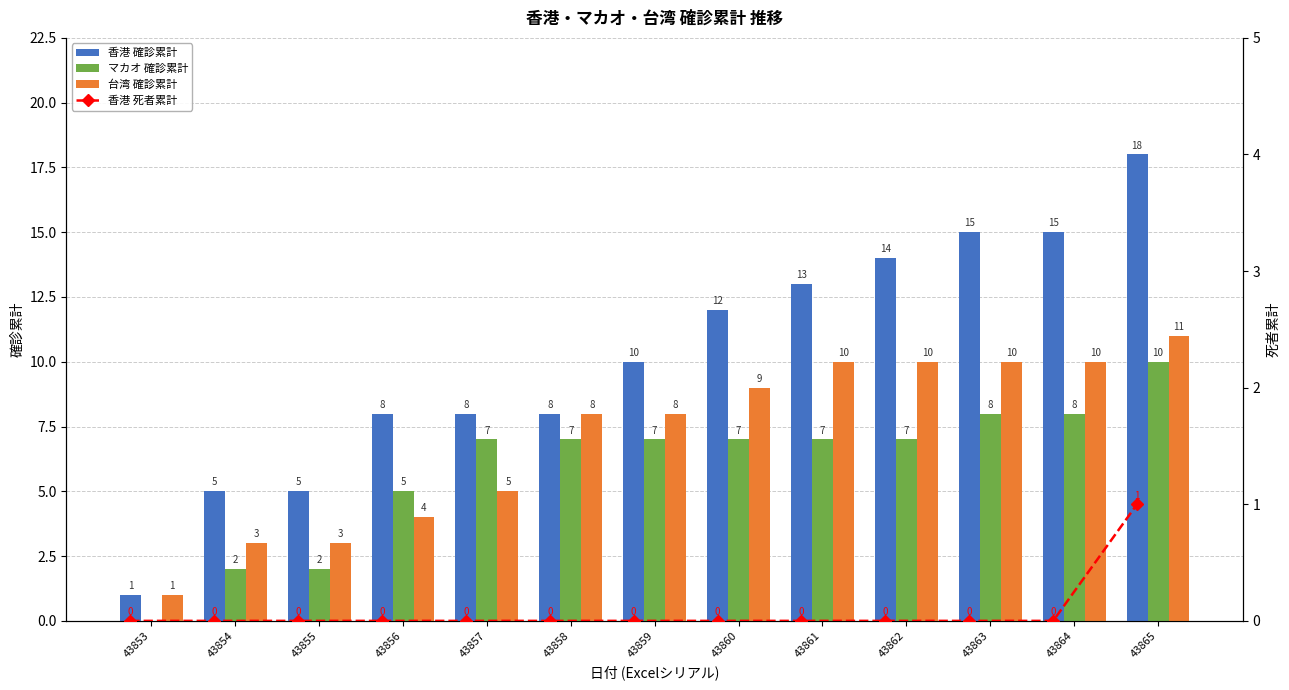

List the labels in order of マカオ 確診累計 value, largest first.

43865, 43863, 43864, 43857, 43858, 43859, 43860, 43861, 43862, 43856, 43854, 43855, 43853